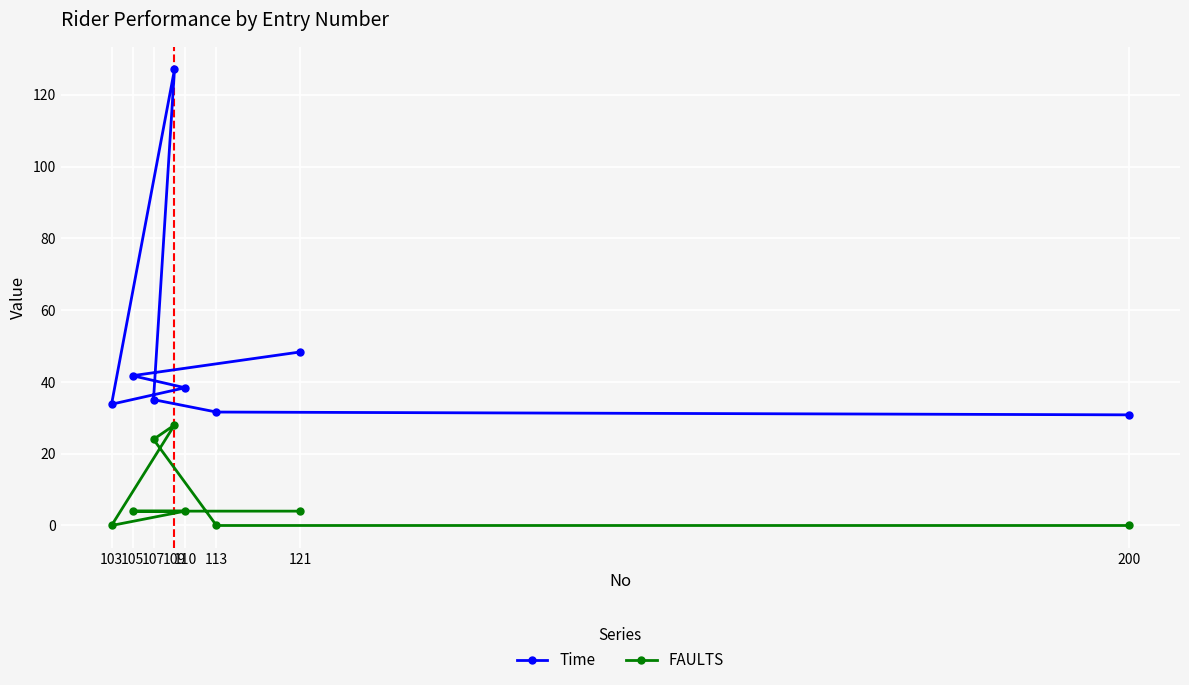

What is the average value of the Time series?

48.4